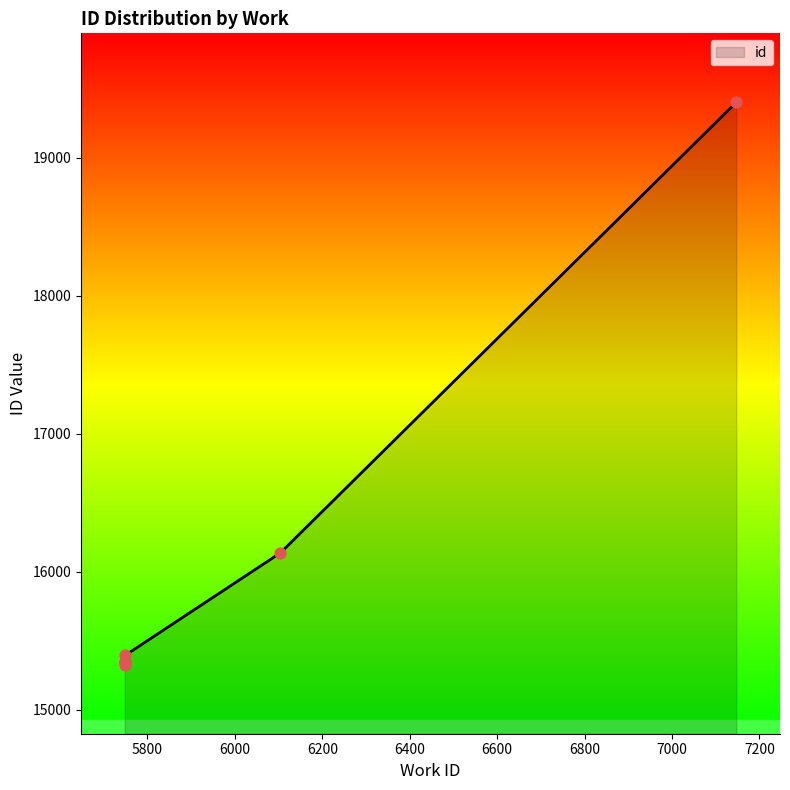

Which has a higher value, 5749 or 5748?

5749